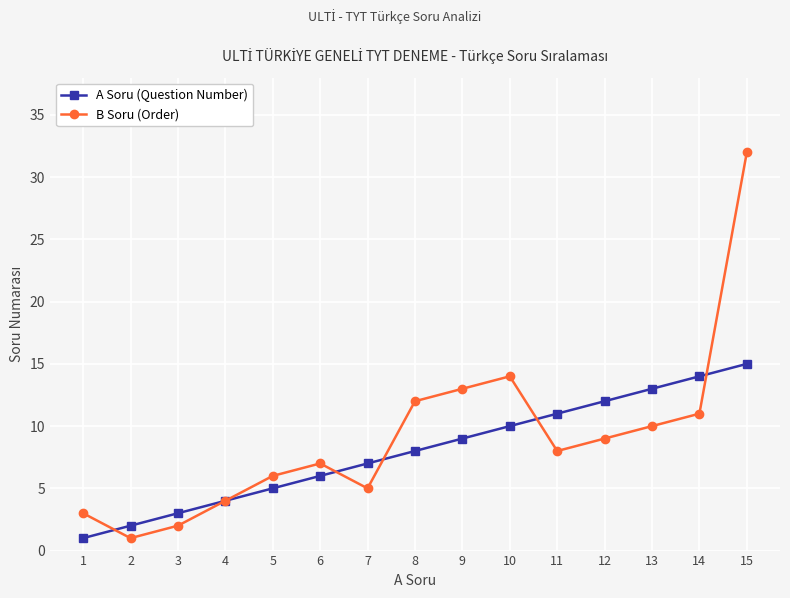

The B Soru (Order) series shows 7 at 6. True or false?

True